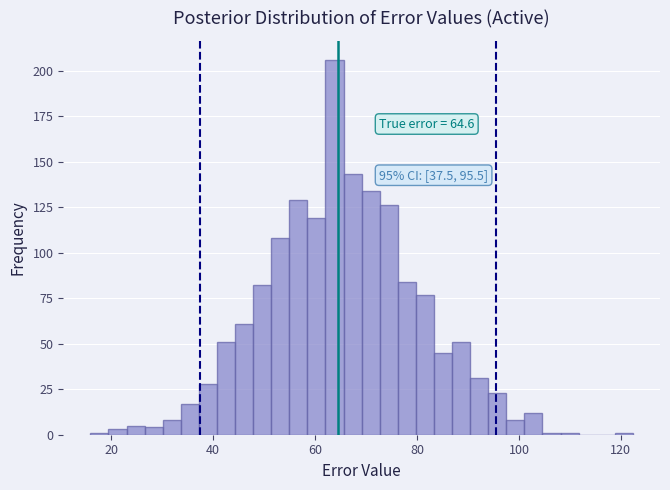

Around what value on the x-axis is the tallest bar? Give the approximate position of its centre, as read against the axis.

64